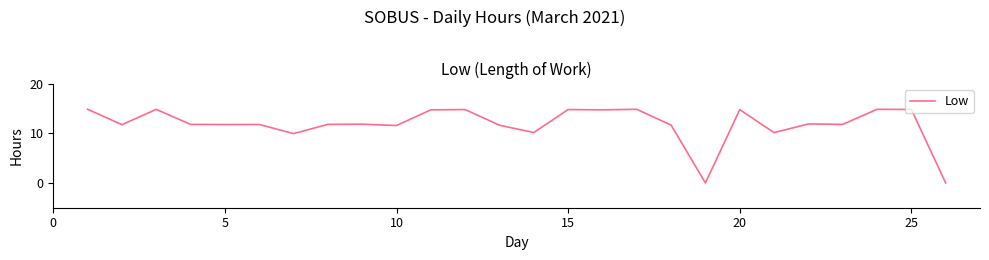

How many lines are shown in the chart?

1